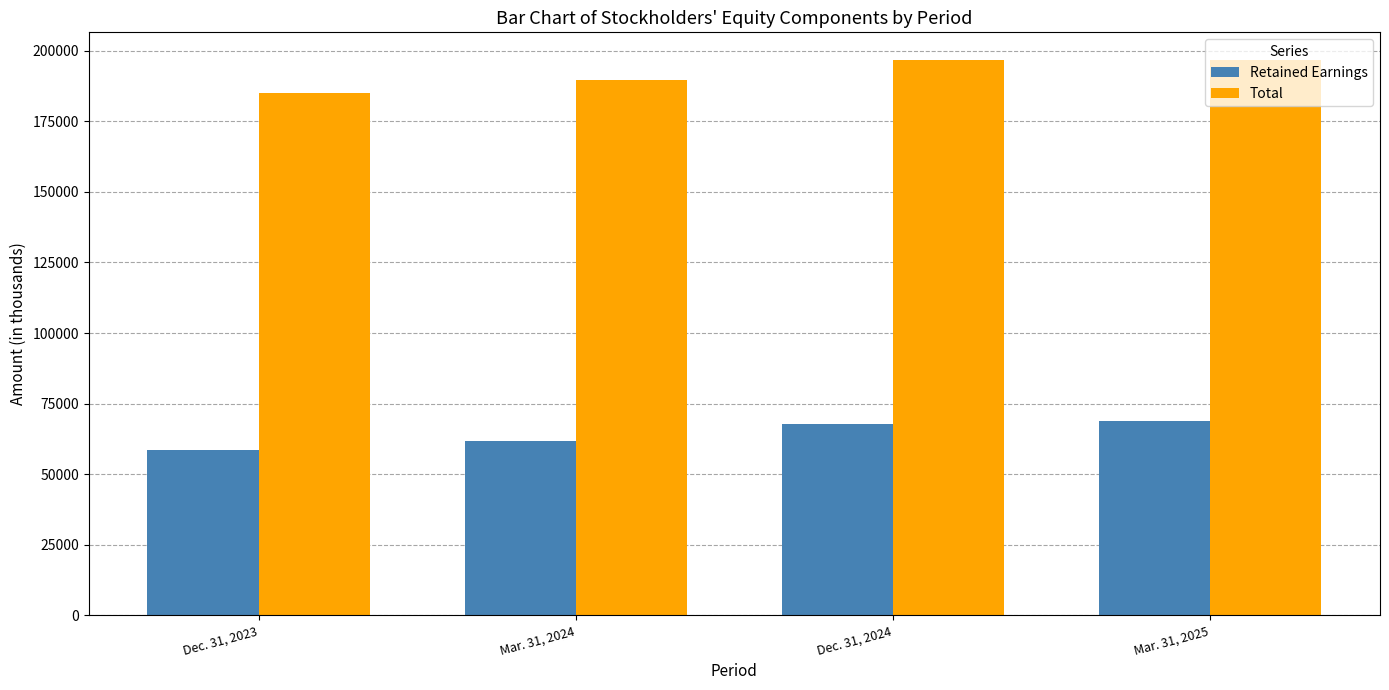

True or false: Total has a value of 196643 at Mar. 31, 2025.

True